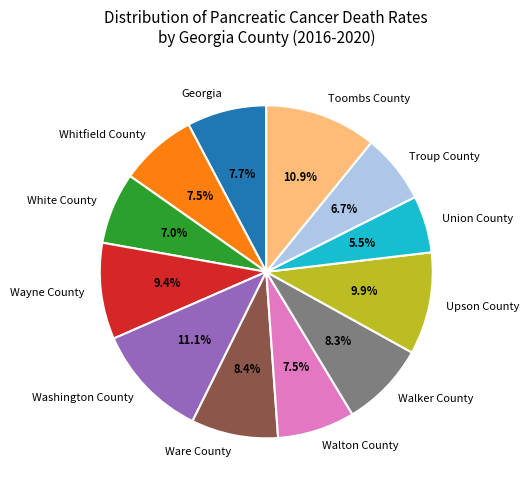

Which category has the smallest portion of the pie?

Union County